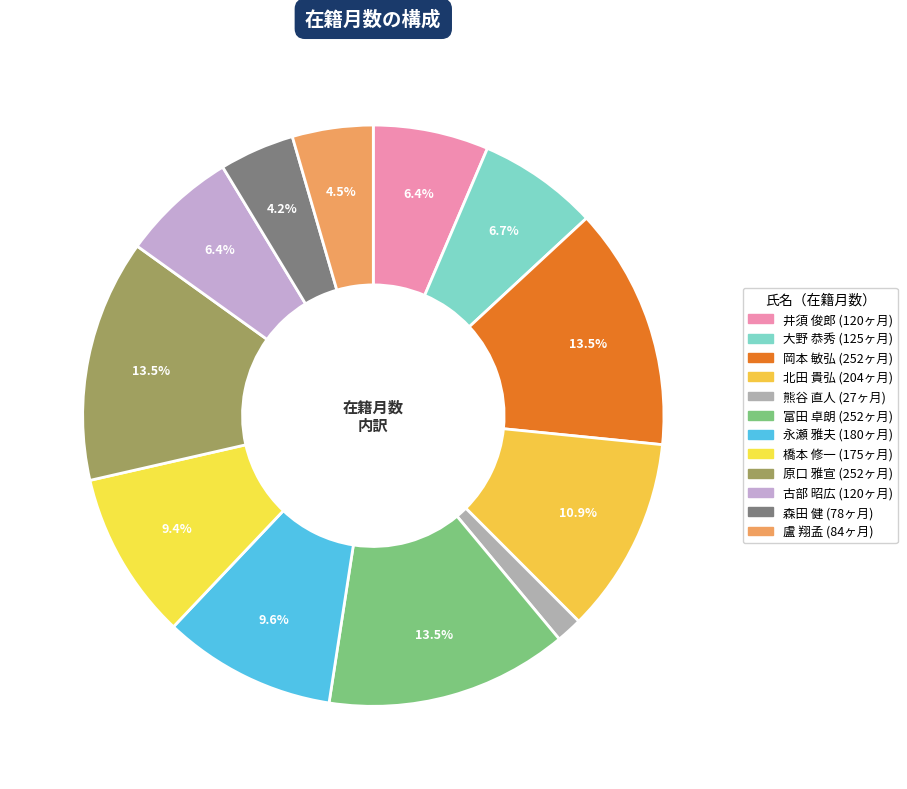

Rank the categories by value from highest to lowest.

岡本 敏弘, 富田 卓朗, 原口 雅宣, 北田 貴弘, 永瀬 雅夫, 橋本 修一, 大野 恭秀, 井須 俊郎, 古部 昭広, 盧 翔孟, 森田 健, 熊谷 直人